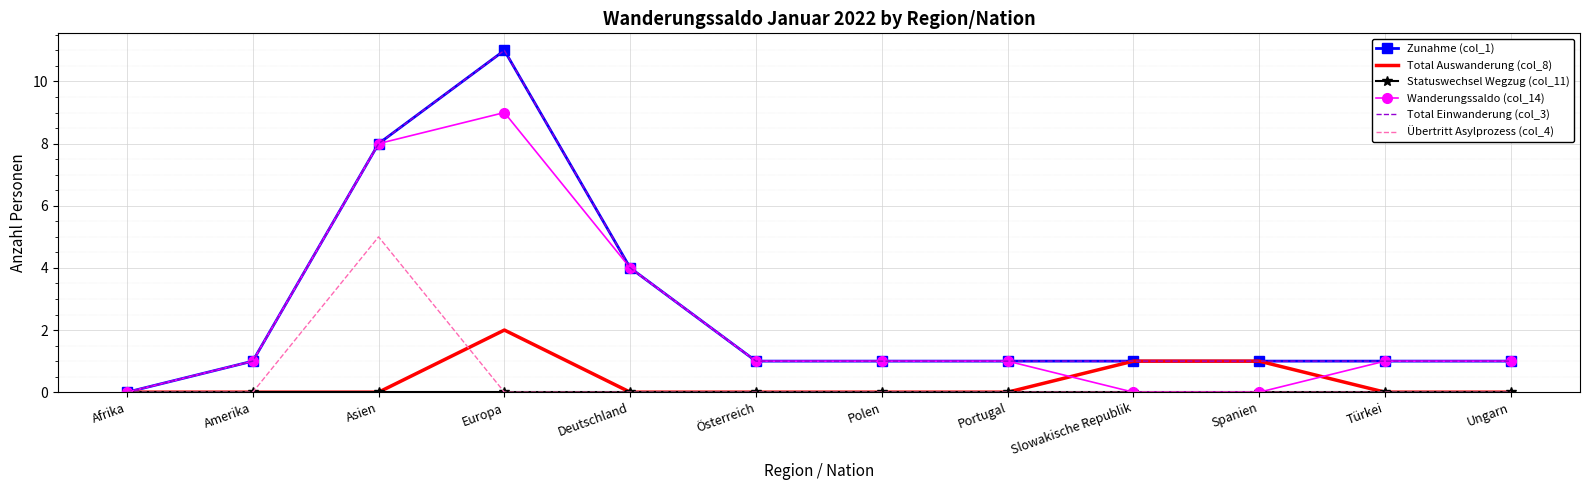

What is the spread (max minus min) of values at Ungarn?

1